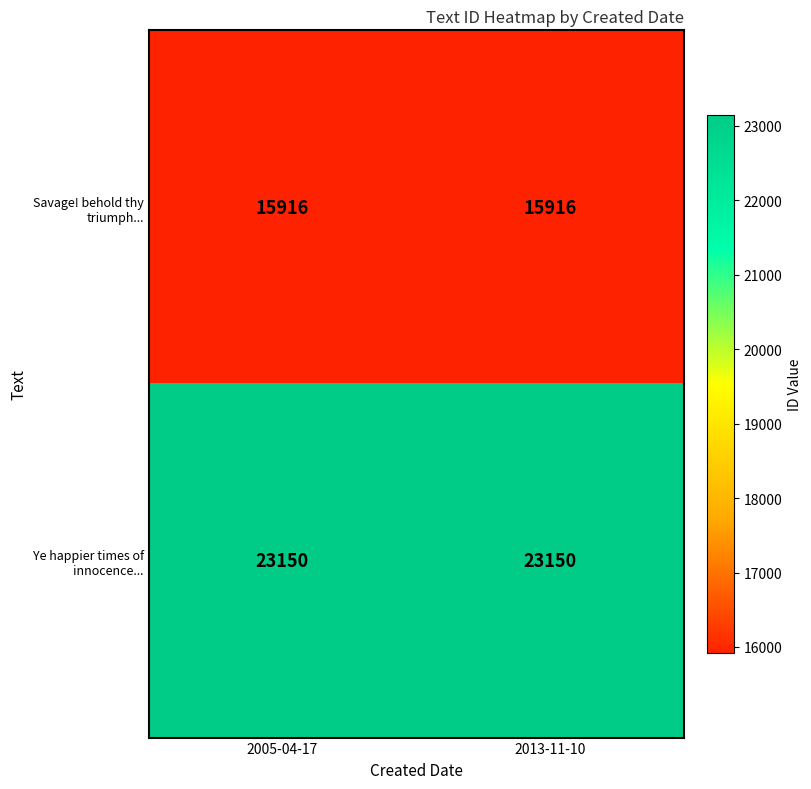

At 2005-04-17, list the series in order from largest to smallest.

Ye happier times of innocence..., Savage! behold thy triumph...